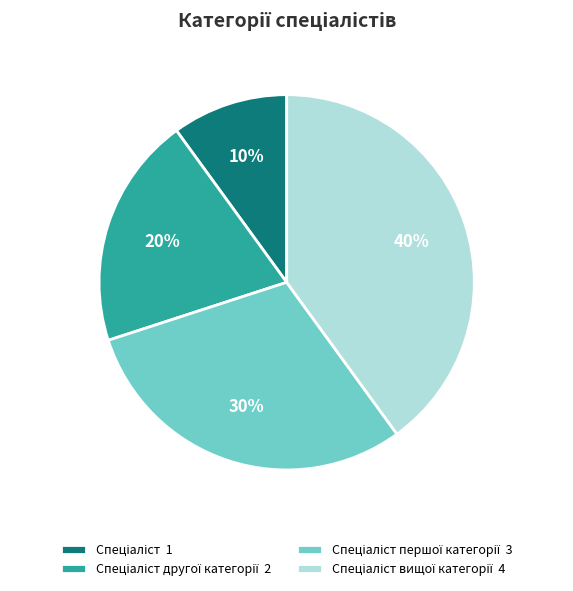

How many segments does this pie chart have?

4